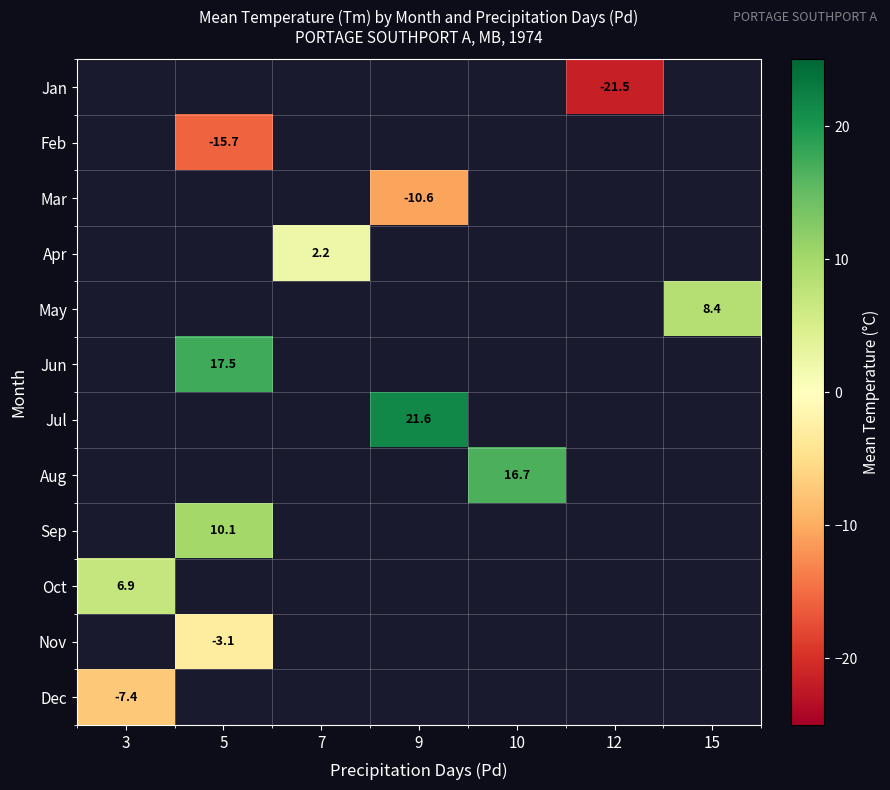

What is the maximum value shown in the chart?

21.6